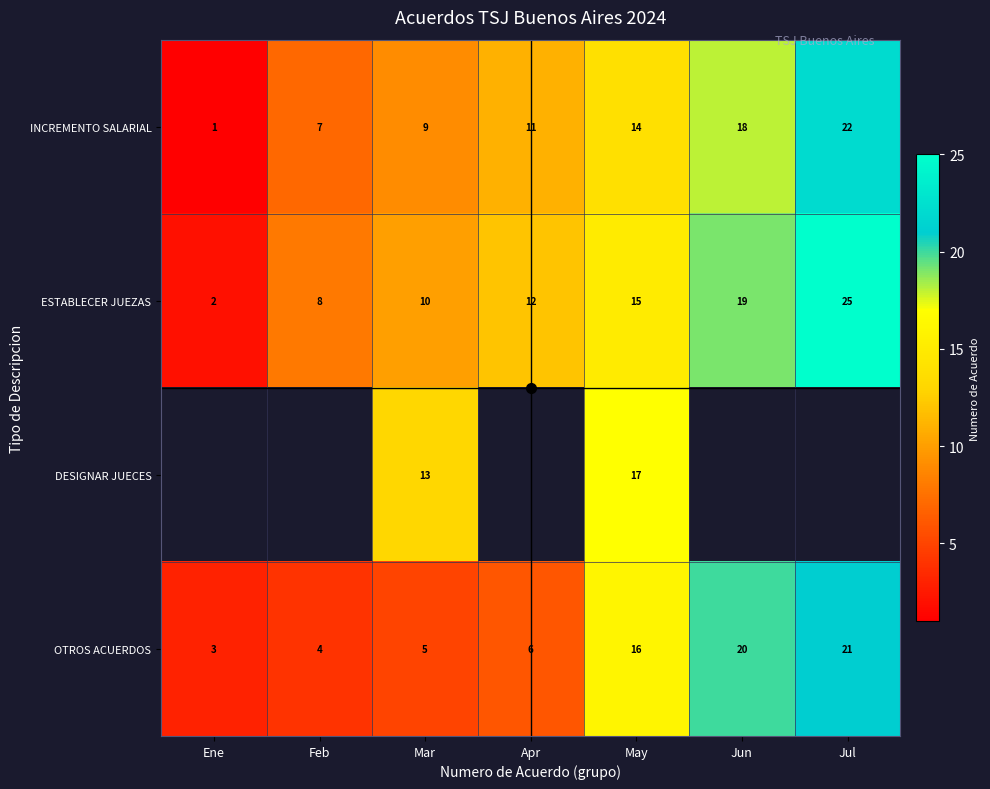

True or false: OTROS ACUERDOS has a value of 10 at May.

False